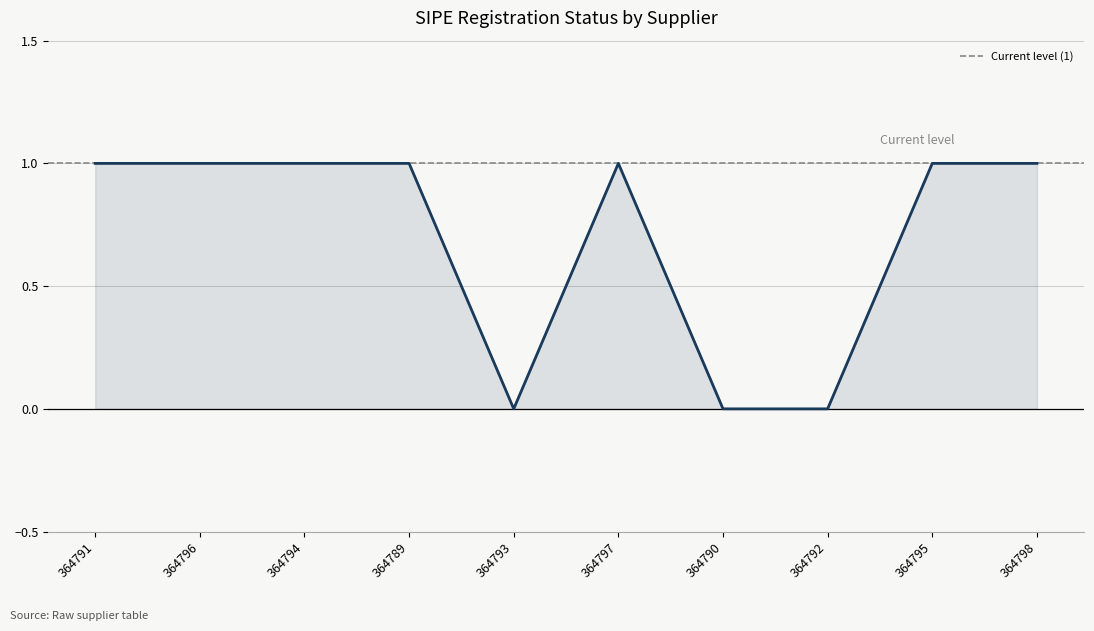

How many positive values are there?

7